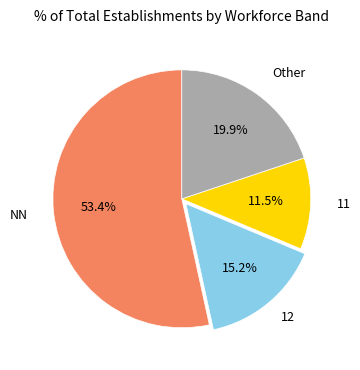

Is there a majority slice in this chart?

Yes